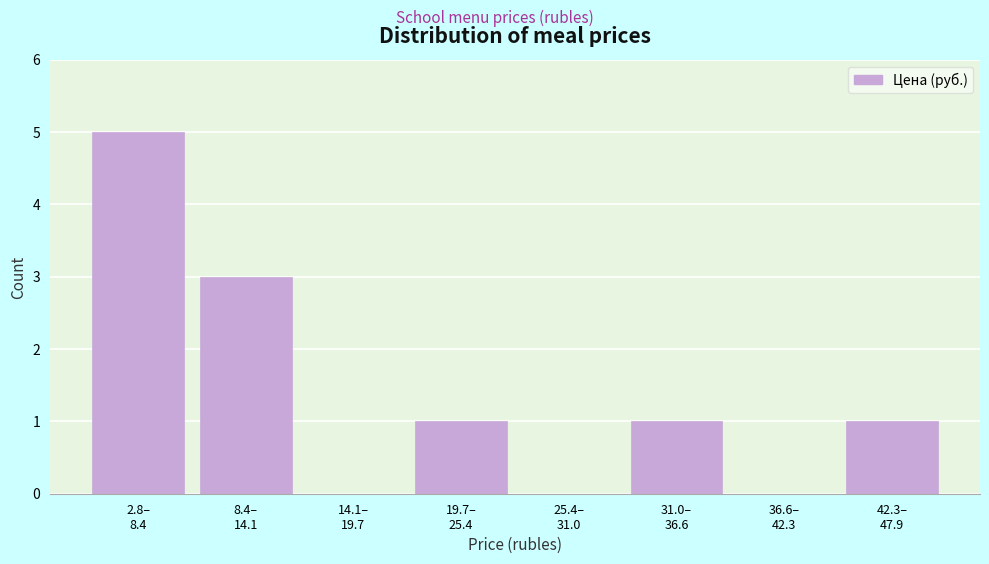

What is the maximum value shown in the chart?

5